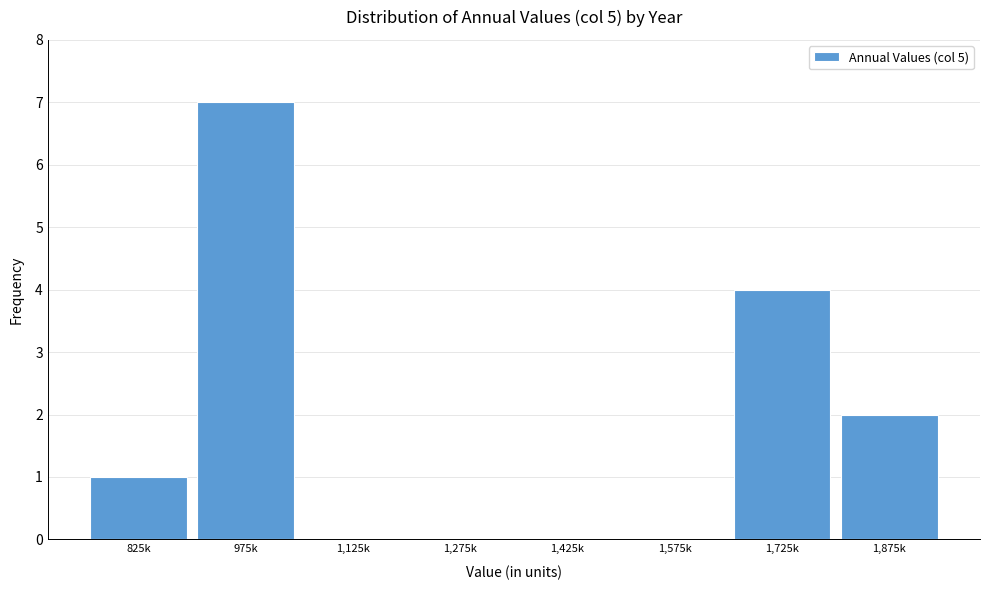

Reading right to left, list all the values displayed in this chart.

1,875k=2	1,725k=4	1,575k=0	1,425k=0	1,275k=0	1,125k=0	975k=7	825k=1